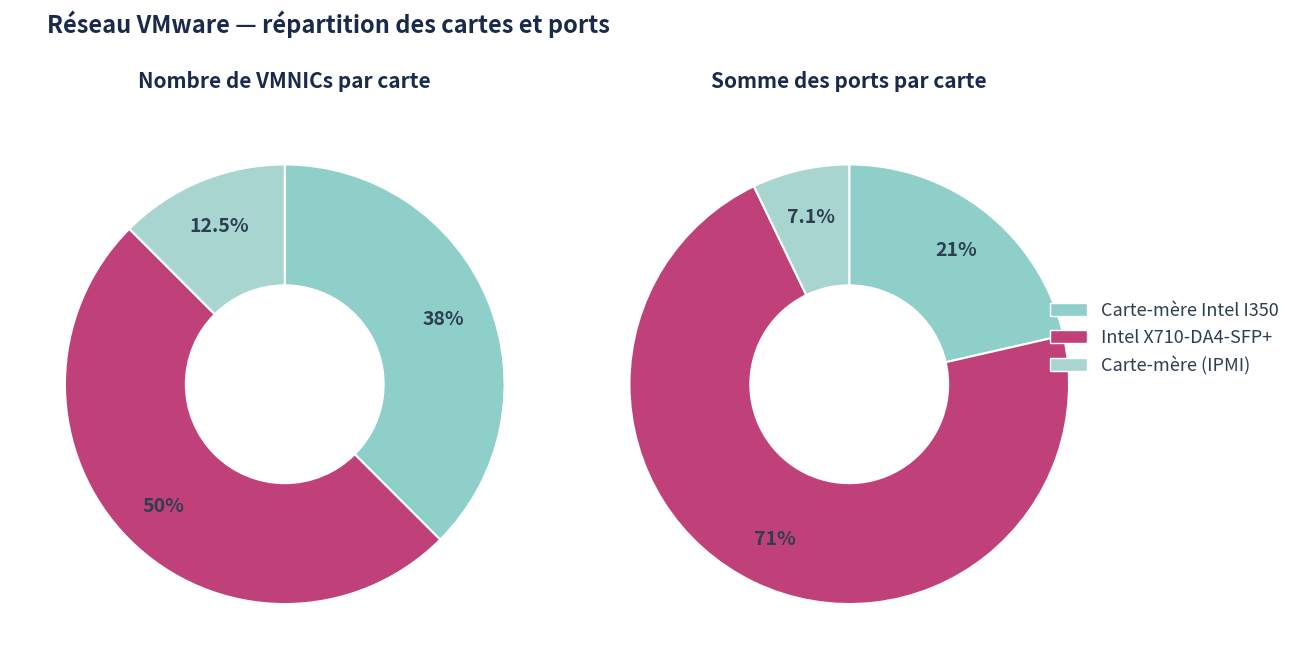

Approximately how many times larger is the value at Carte-mère compared to Intel X710-DA4-SFP+?

0.2